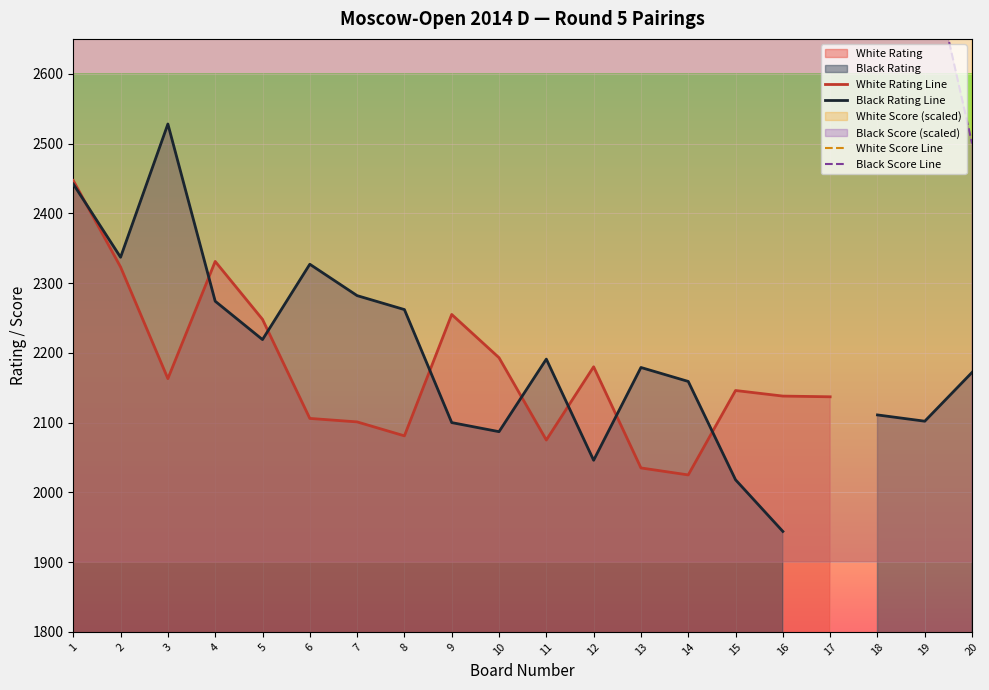

Where is Black Score Line nearest to the value 2800?

2